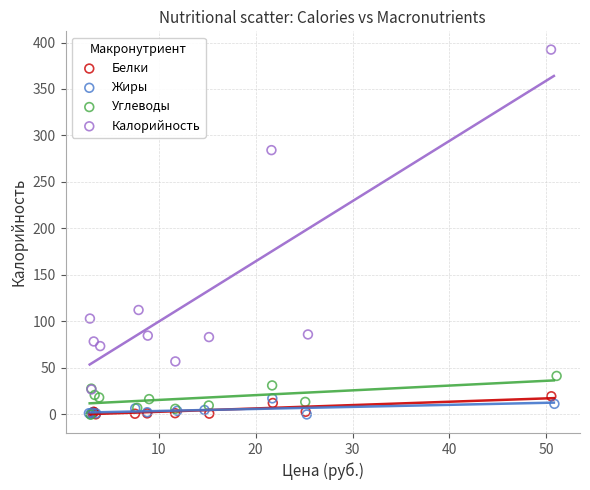

Which series has the widest spread of Y values?

Калорийность